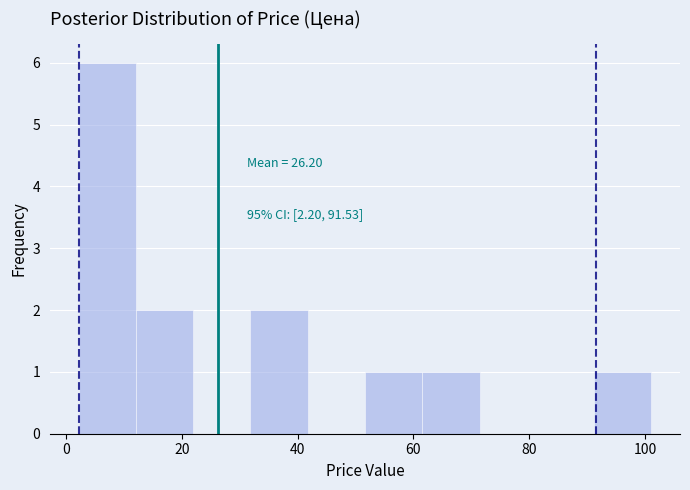

Which range on the x-axis has the tallest bar?

2 to 12